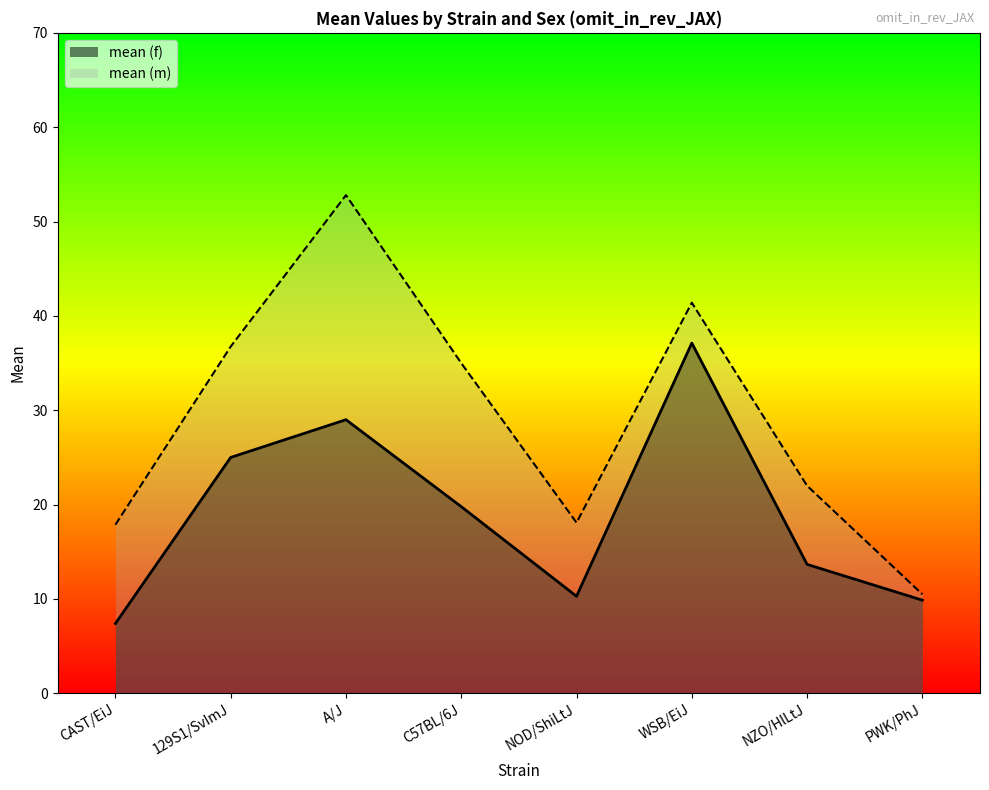

What position from the right is WSB/EiJ?

3